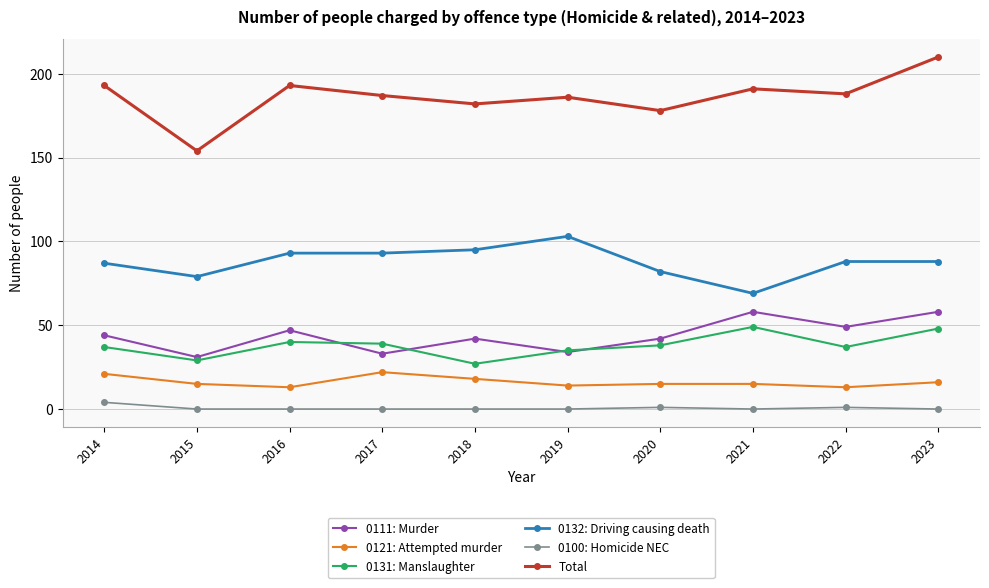

Which series changed the most between 2017 and 2023?

0111: Murder